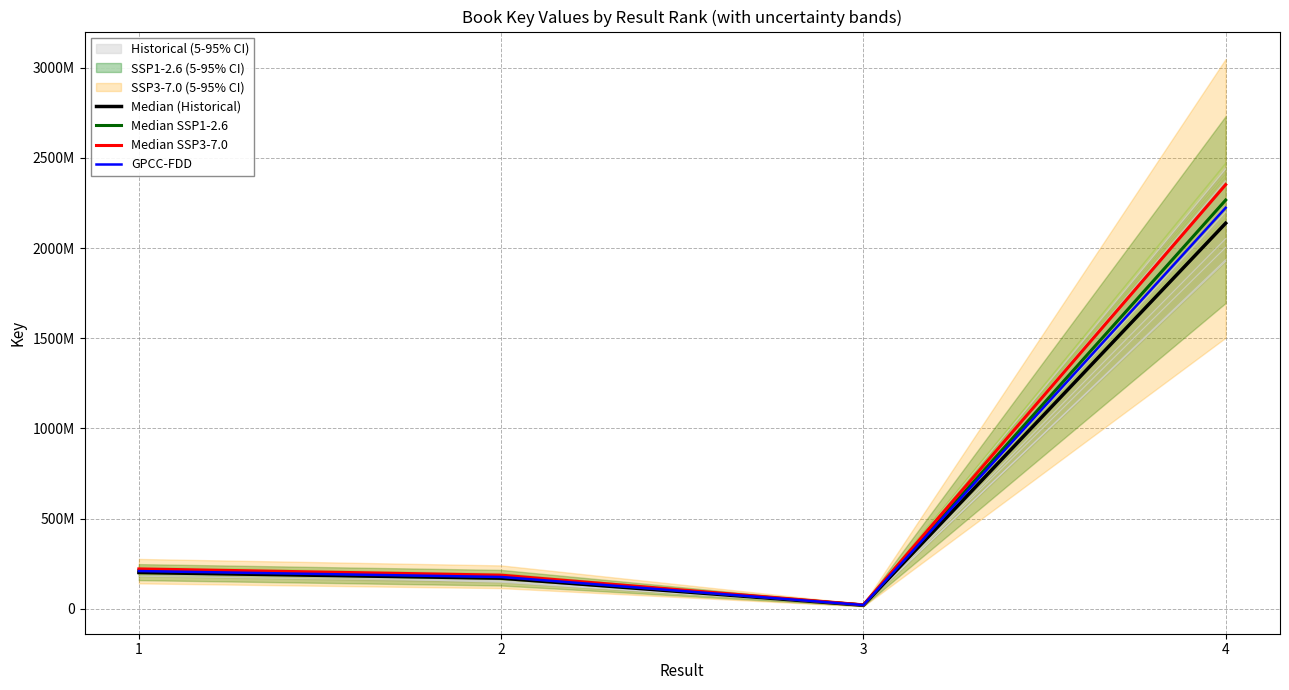

Reading left to right, transcribe all the data shown in this chart.

Median (Historical): 200633781.0	169094147.0	19345244.0	2137674232.0
Median SSP1-2.6: 212671807.9	179239795.8	20505958.6	2265934685.9
Median SSP3-7.0: 220697159.1	186003561.7	21279768.4	2351441655.2
GPCC-FDD: 208659132.2	175857912.9	20119053.8	2223181201.3